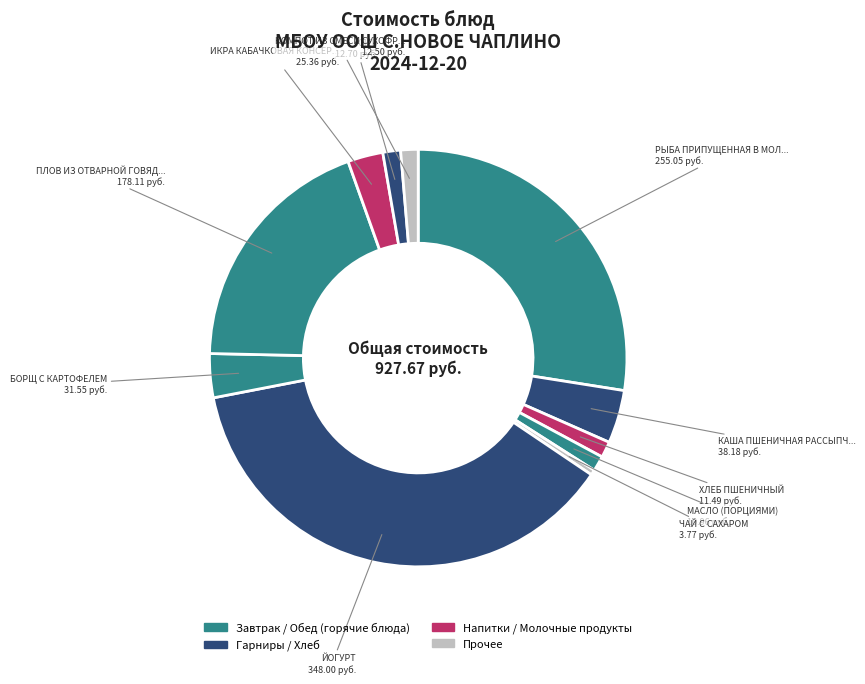

Which slice is the smallest?

ЧАЙ С САХАРОМ